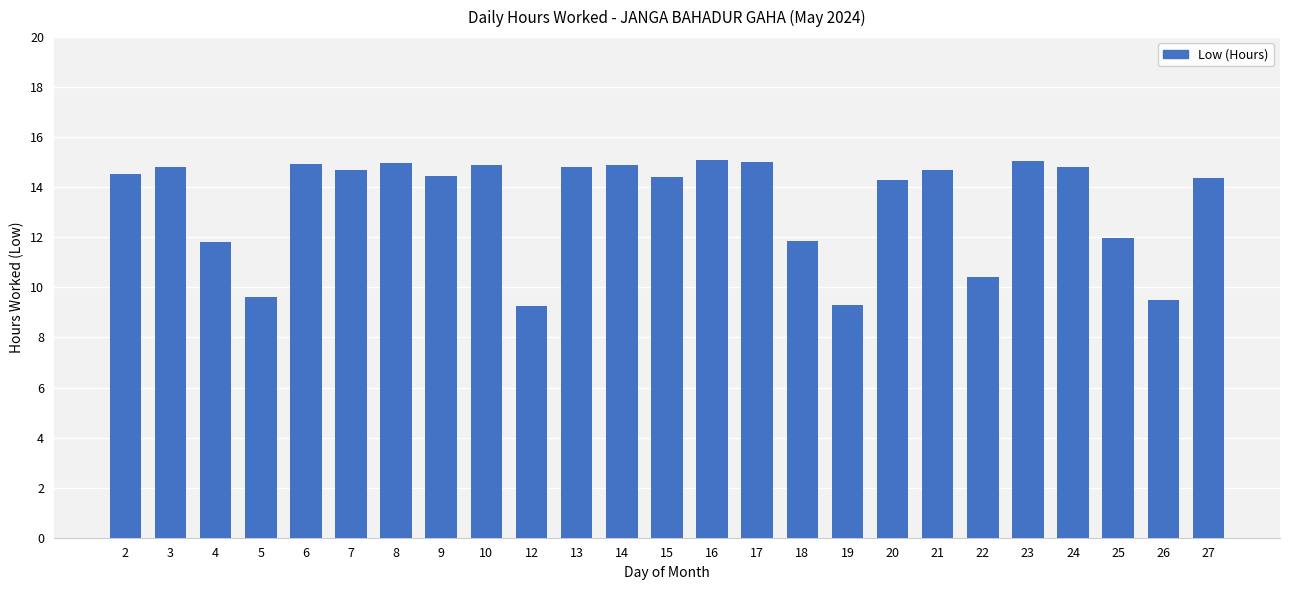

Are the bars grouped side by side (vs. stacked)?

No